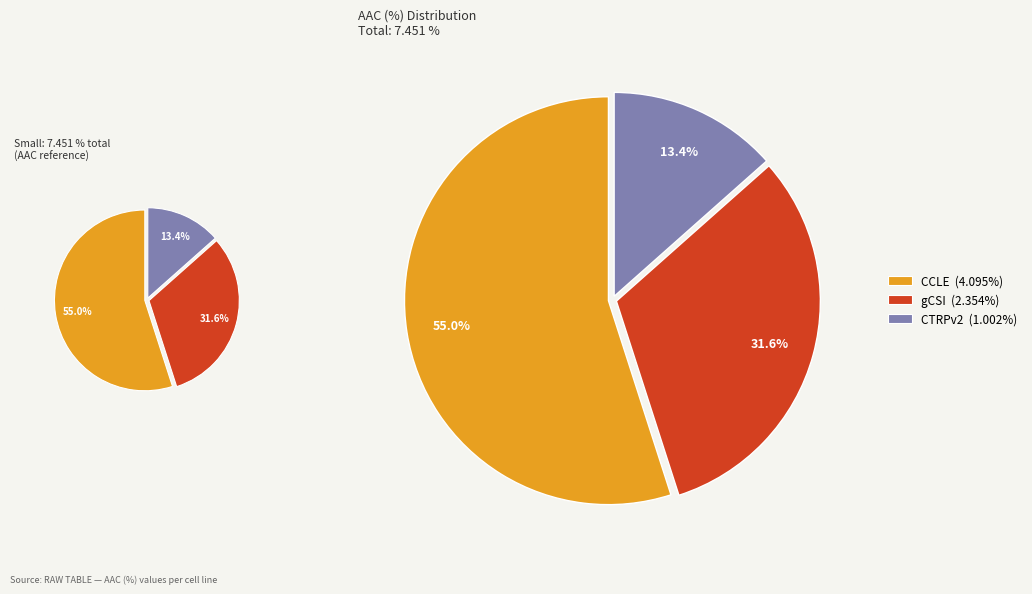

Which category accounts for the majority?

CCLE